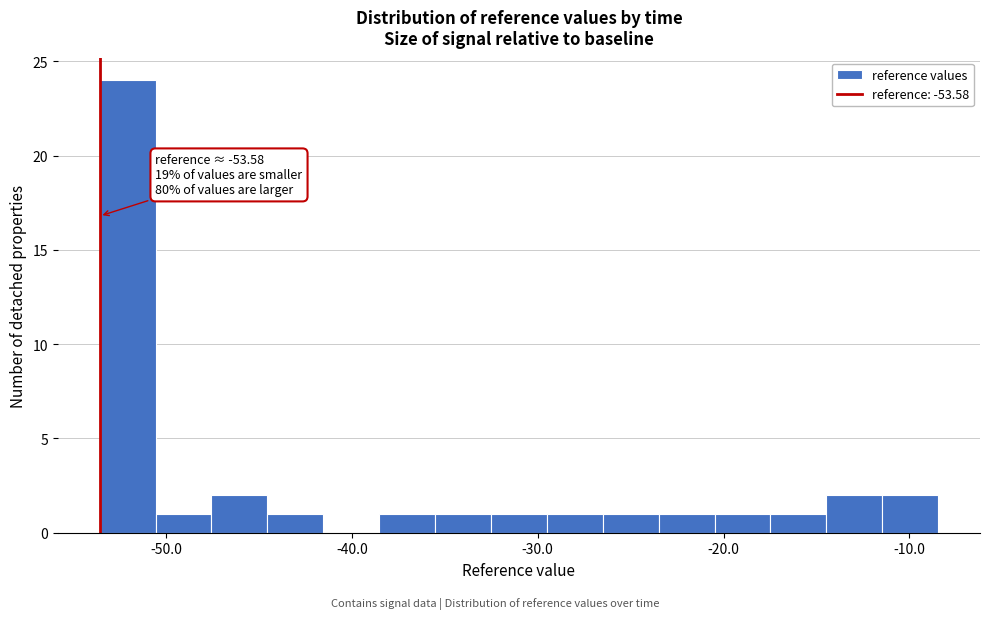

Around what value on the x-axis is the tallest bar? Give the approximate position of its centre, as read against the axis.

-52